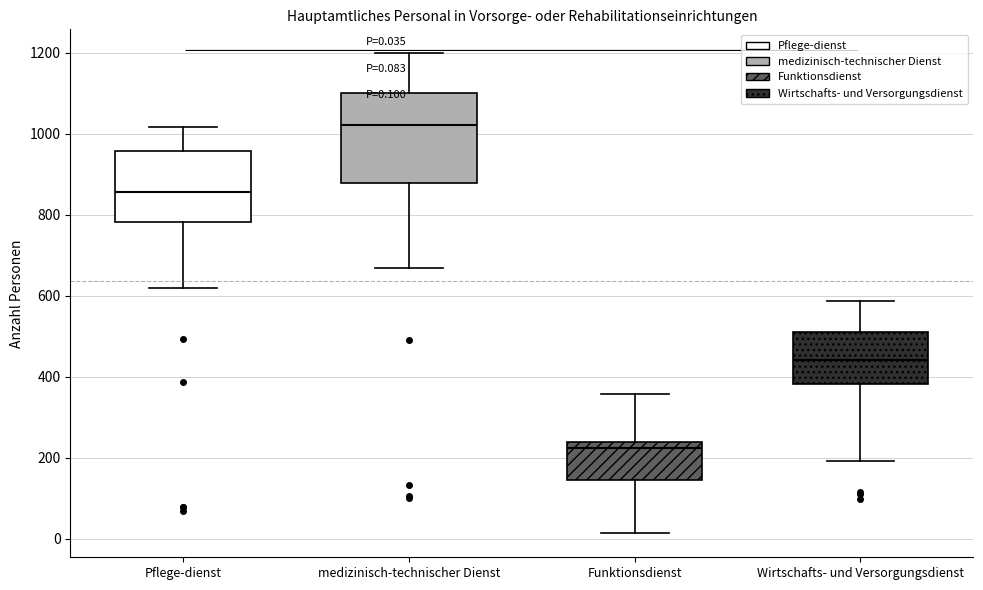

Which box is the tallest, from its lower edge to its upper edge?

medizinisch-technischer Dienst